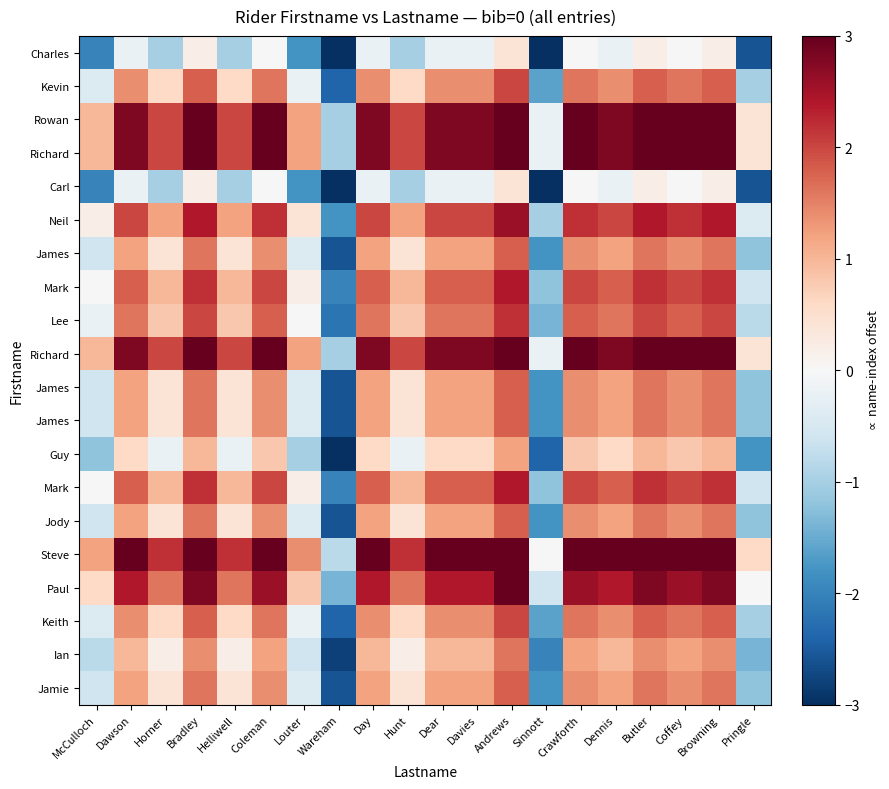

At how many categories does at least one series exceed -2?

20